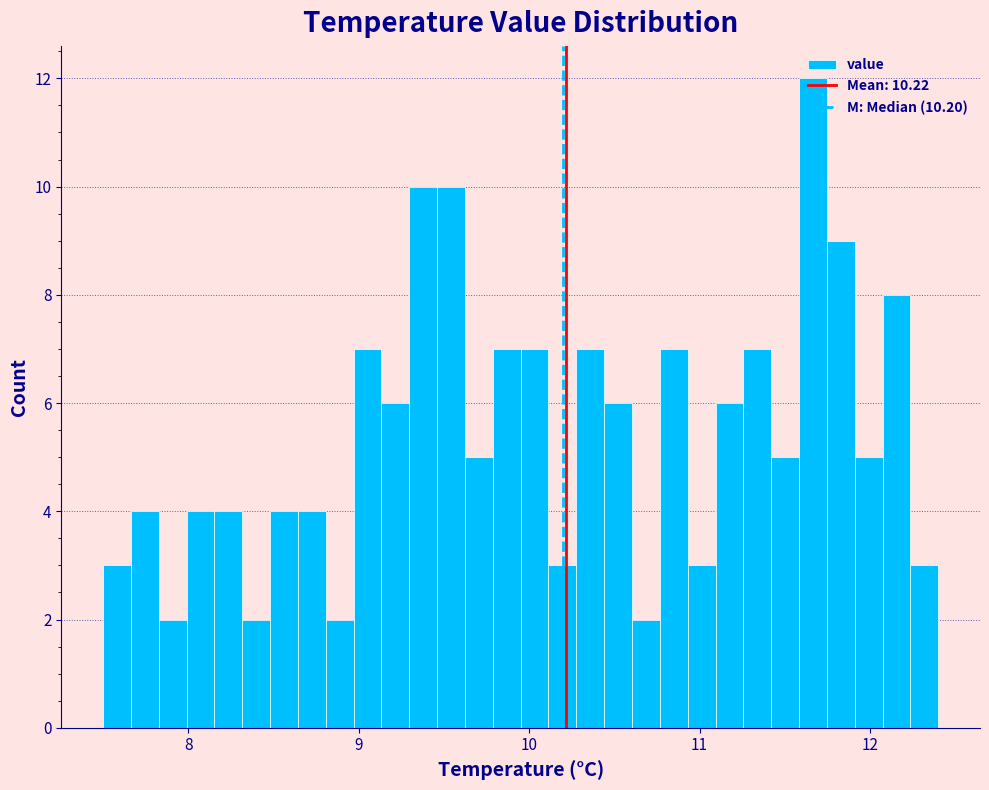

Read against the x-axis, roughly where is the centre of the tallest bar?

11.7